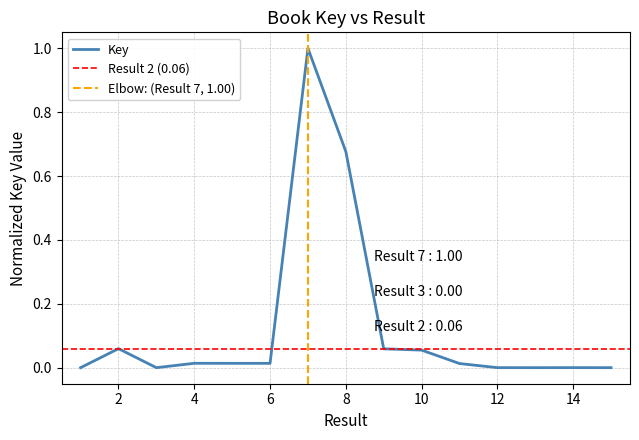

What is the greatest value displayed?

1.0